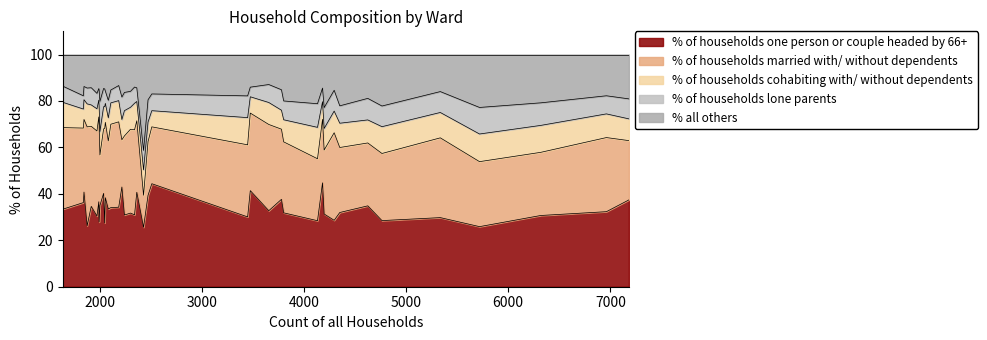

What is the minimum value for % of households one person or couple headed by 66+?

25.6